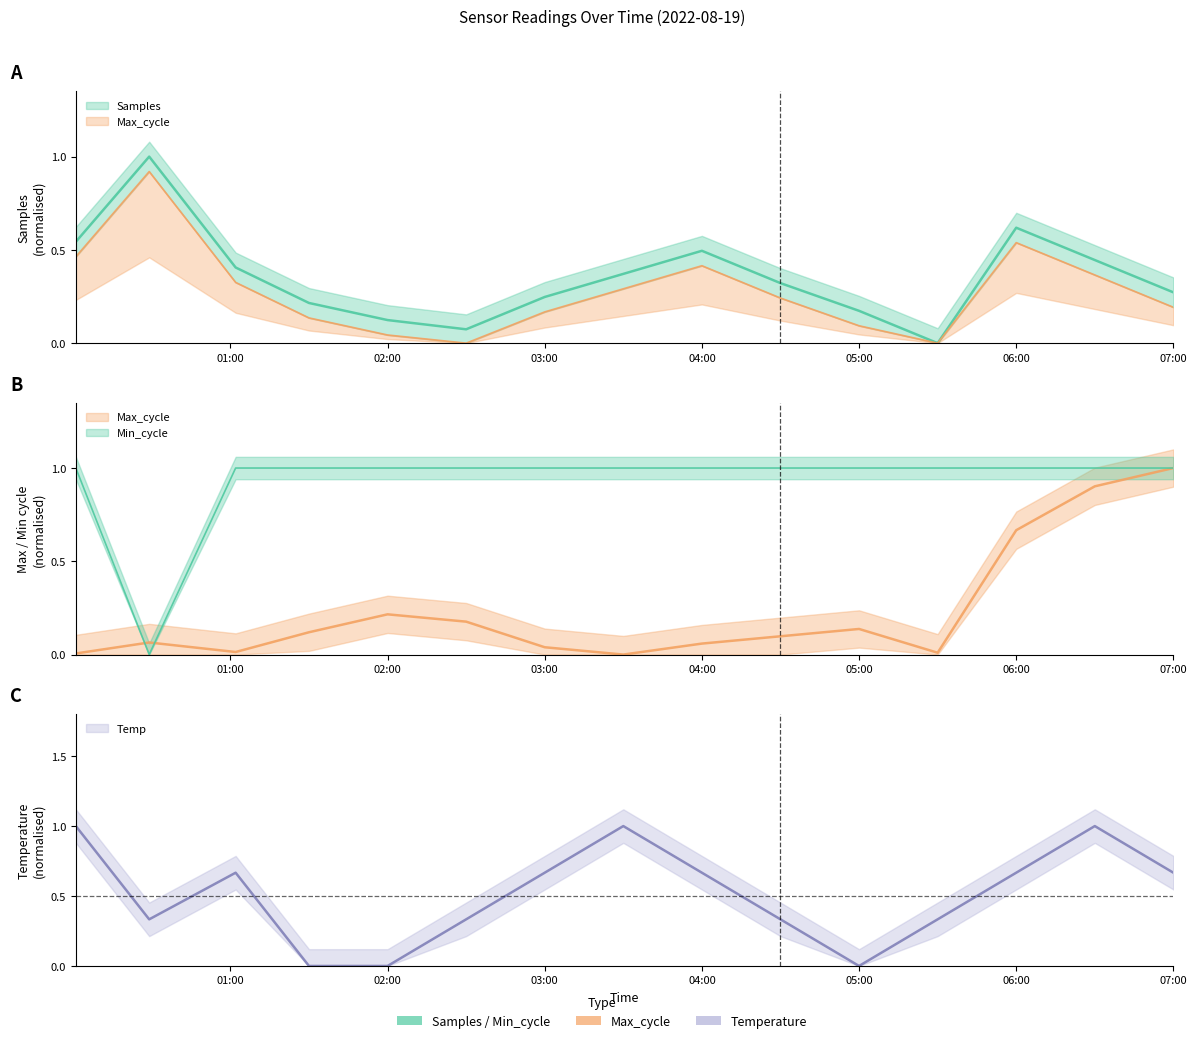

At which category is the sum across all series the highest?

06:30